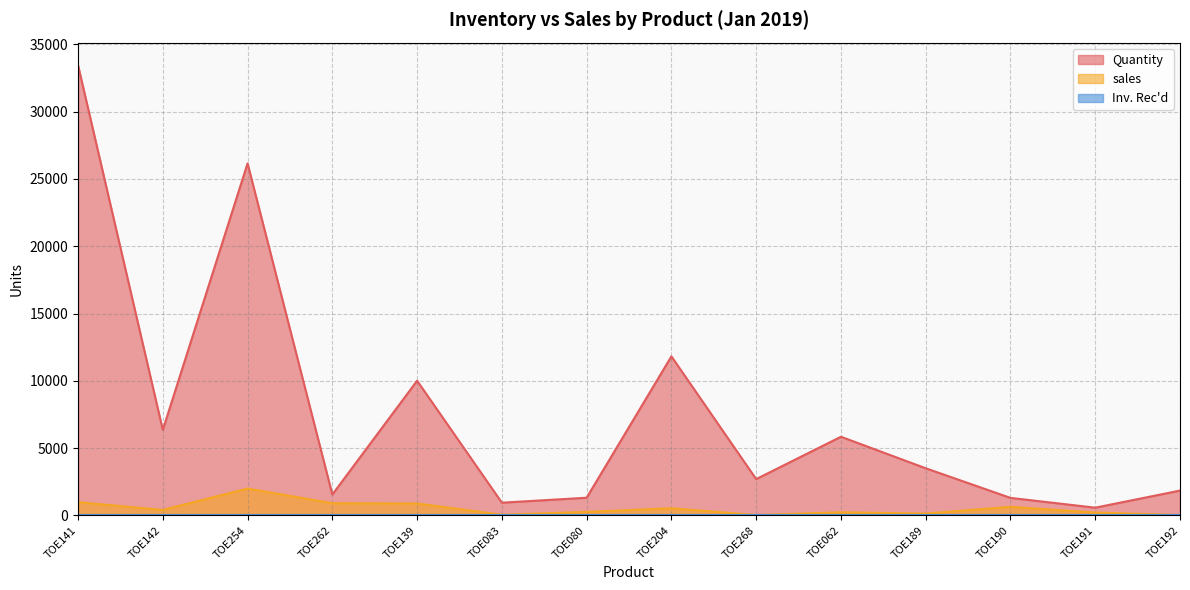

At which category is the sum across all series the highest?

TOE141